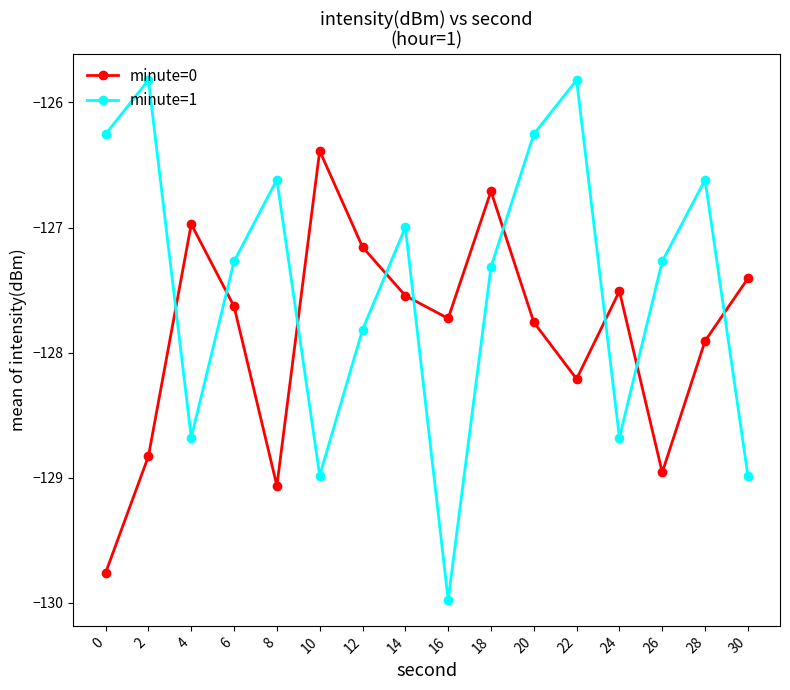

Does the chart display data point markers on the line(s)?

Yes